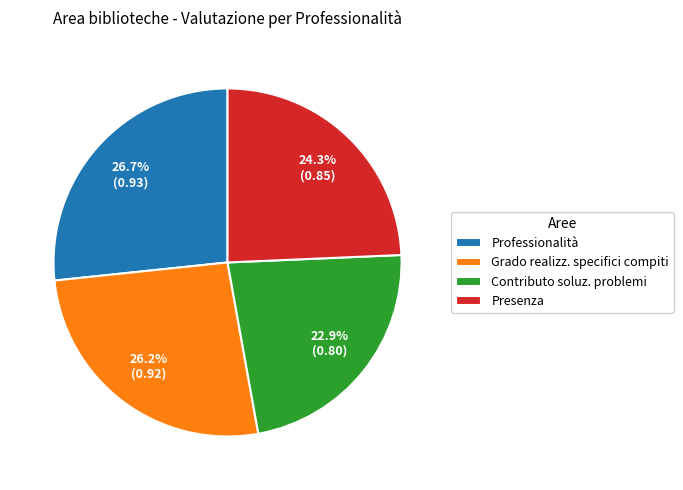

What is the smallest slice in the pie chart?

Contributo soluz. problemi